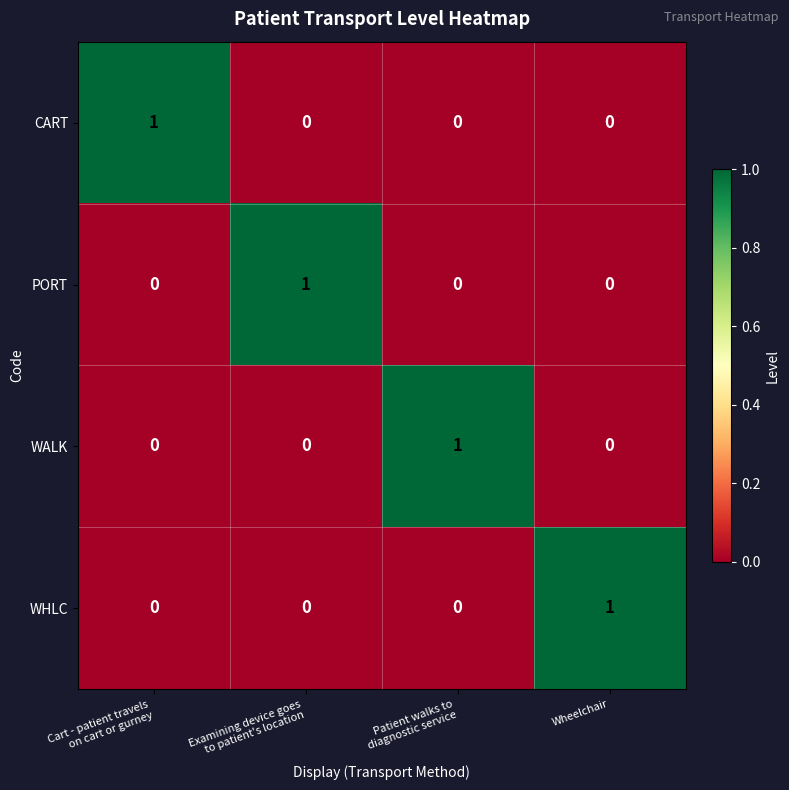

Is it true that PORT equals 0 at Wheelchair?

True